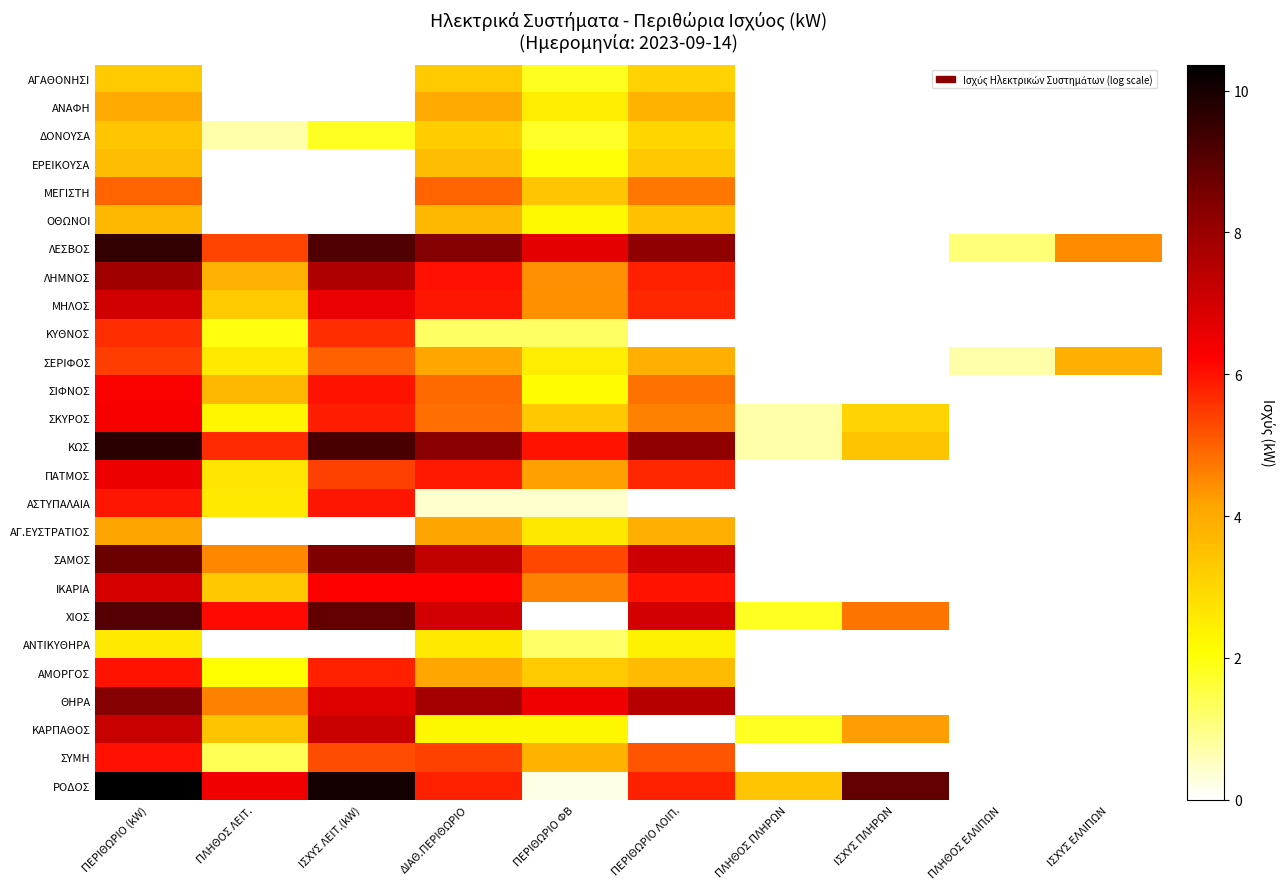

Rank the series by their maximum value, from highest to lowest.

ΡΟΔΟΣ, ΚΩΣ, ΛΕΣΒΟΣ, ΧΙΟΣ, ΣΑΜΟΣ, ΘΗΡΑ, ΛΗΜΝΟΣ, ΚΑΡΠΑΘΟΣ, ΜΗΛΟΣ, ΙΚΑΡΙΑ, ΠΑΤΜΟΣ, ΣΚΥΡΟΣ, ΣΙΦΝΟΣ, ΣΥΜΗ, ΑΜΟΡΓΟΣ, ΑΣΤΥΠΑΛΑΙΑ, ΚΥΘΝΟΣ, ΣΕΡΙΦΟΣ, ΜΕΓΙΣΤΗ, ΑΓ.ΕΥΣΤΡΑΤΙΟΣ, ΑΝΑΦΗ, ΟΘΩΝΟΙ, ΕΡΕΙΚΟΥΣΑ, ΔΟΝΟΥΣΑ, ΑΓΑΘΟΝΗΣΙ, ΑΝΤΙΚΥΘΗΡΑ